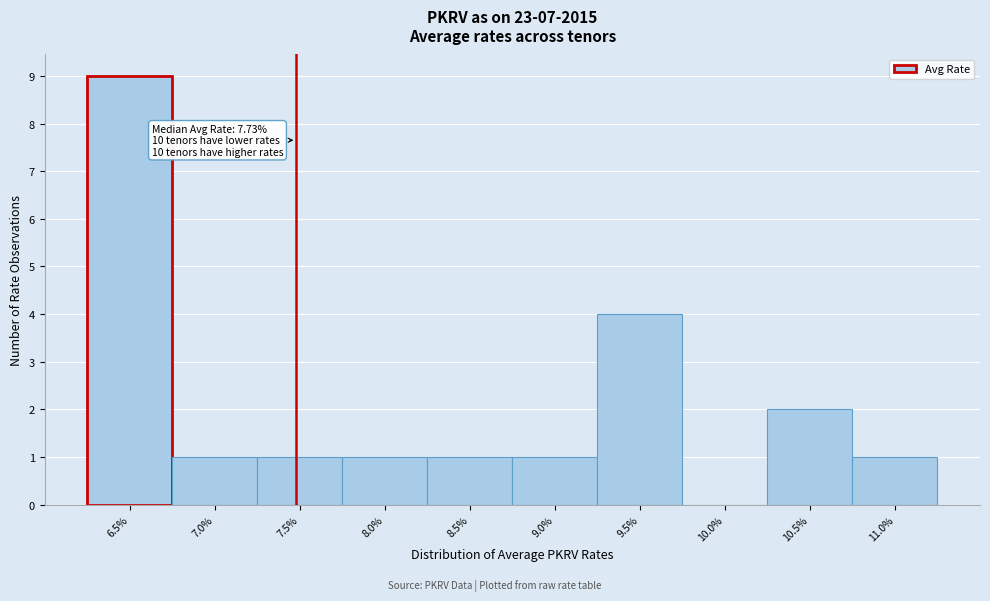

Reading right to left, list all the values displayed in this chart.

11.0%=1	10.5%=2	10.0%=0	9.5%=4	9.0%=1	8.5%=1	8.0%=1	7.5%=1	7.0%=1	6.5%=9